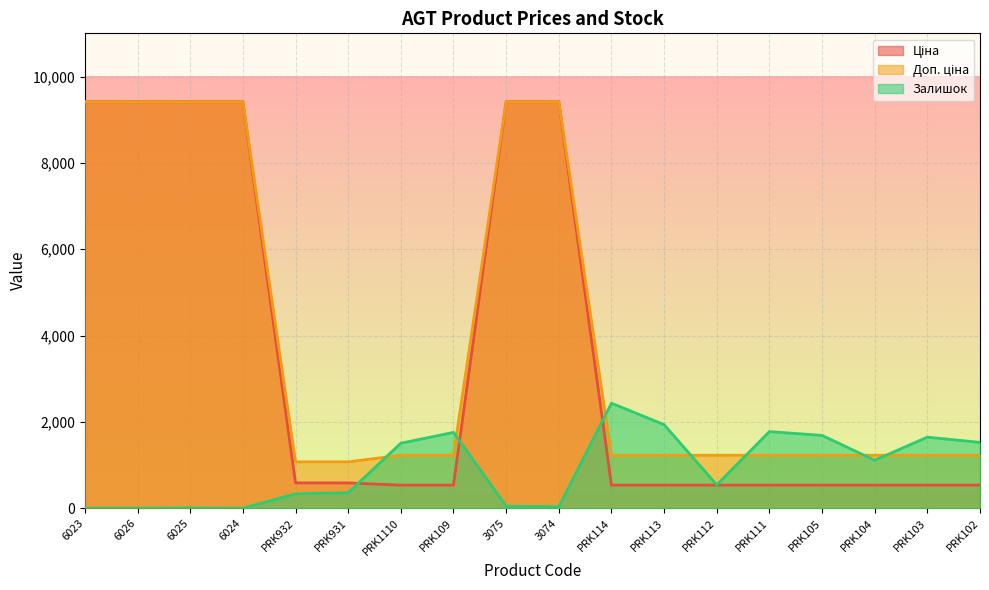

Reading left to right, list all the values displayed in this chart.

Ціна: 9416.9	9416.9	9416.9	9416.9	586.0	586.0	535.4	535.4	9416.9	9416.9	535.4	535.4	535.4	535.4	535.4	535.4	535.4	535.4
Доп. ціна: 9416.9	9416.9	9416.9	9416.9	1074.5	1074.5	1227.2	1227.2	9416.9	9416.9	1227.2	1227.2	1227.2	1227.2	1227.2	1227.2	1227.2	1227.2
Залишок: 0.0	0.0	7.0	1.0	333.0	359.0	1506.0	1756.0	48.0	34.0	2433.0	1936.0	541.0	1775.0	1687.0	1111.0	1646.0	1525.0